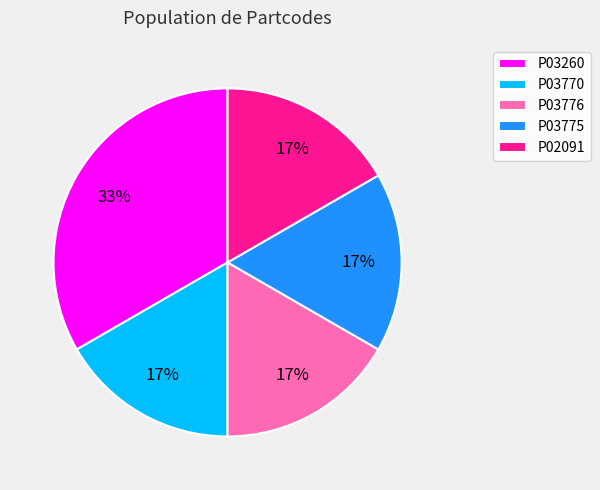

Is the sum of P03775 and P03776 greater than half?

No